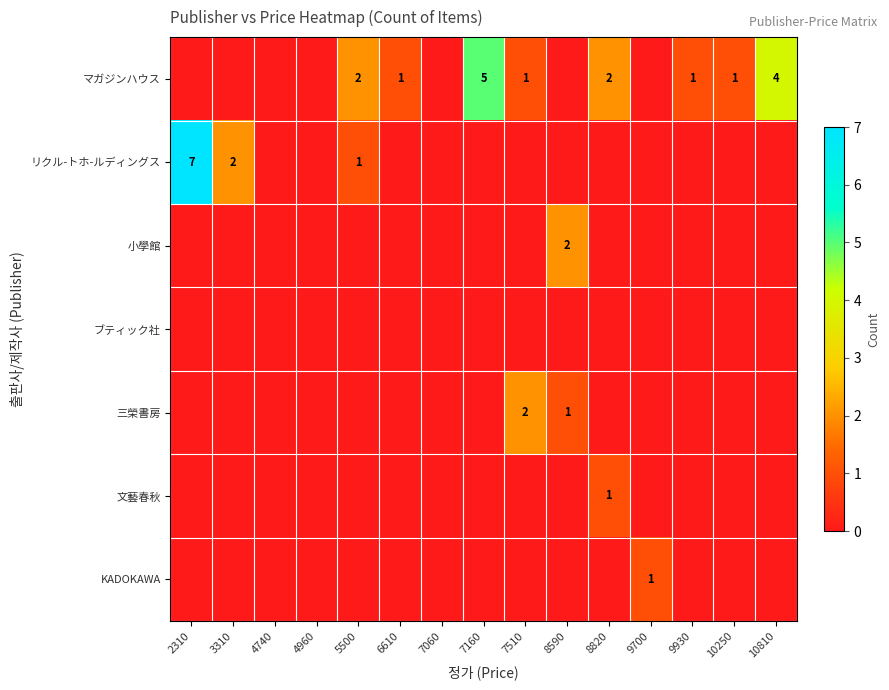

What is the spread (max minus min) of values at 7510?

2